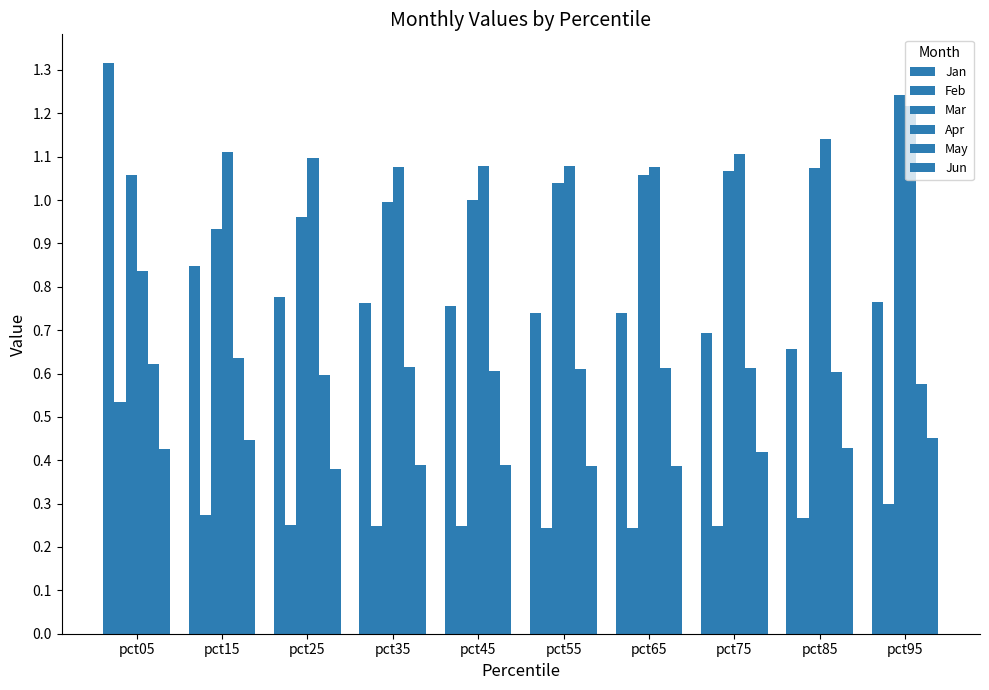

How many bars are there in each group?

6